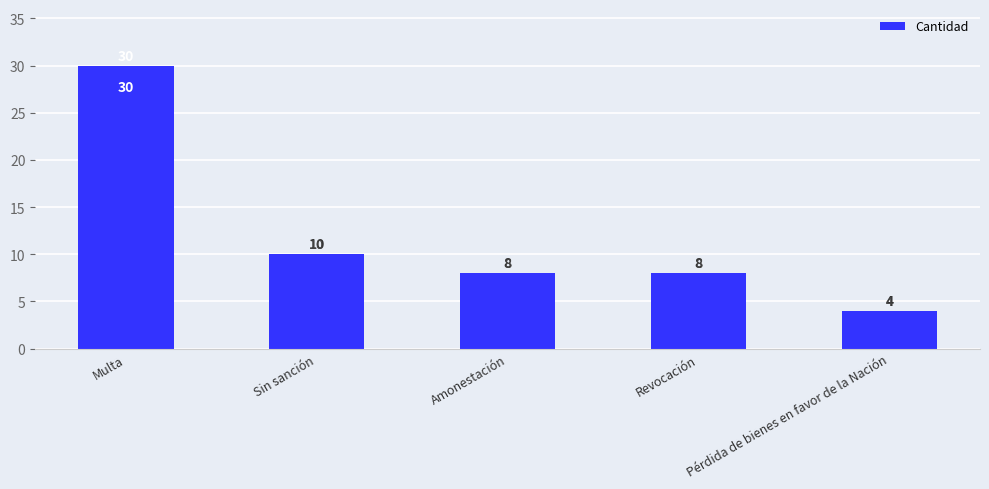

True or false: the data shows 6 at Multa.

False